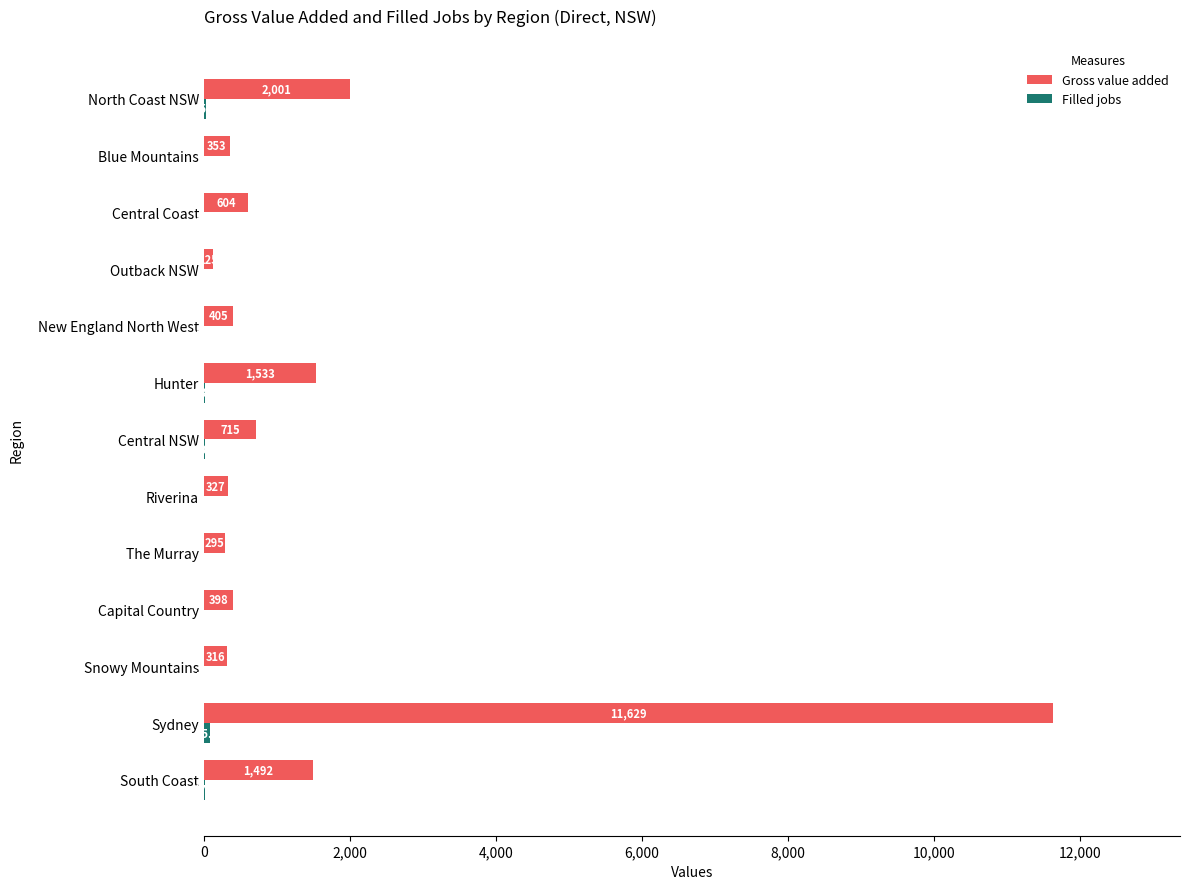

True or false: Gross value added has a value of 125.4 at Outback NSW.

True